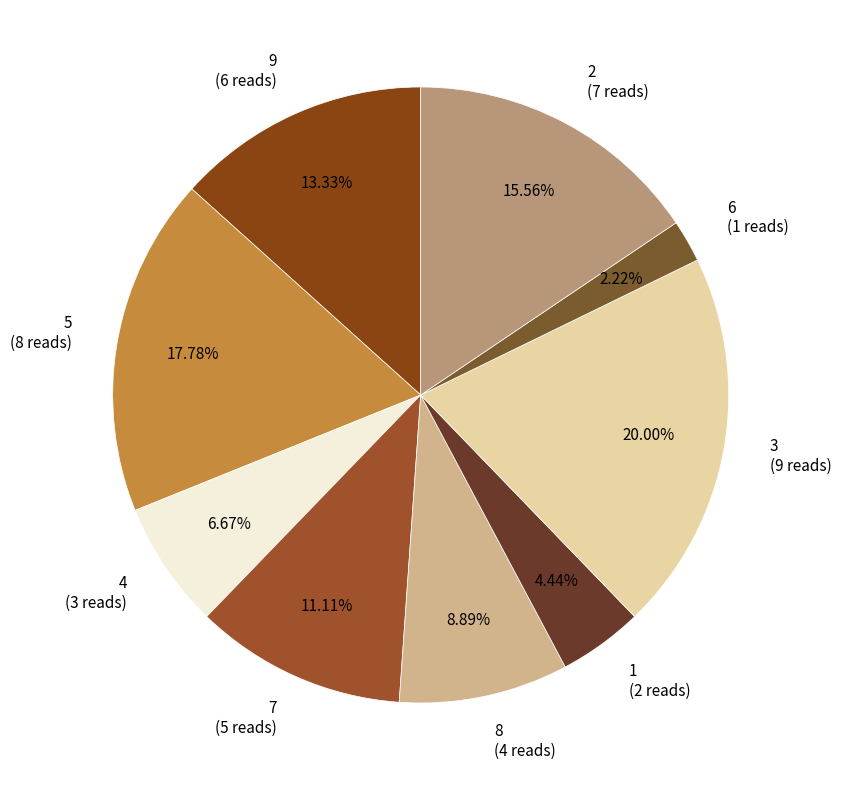

What percentage is the 5 slice, to the nearest percent?

18%